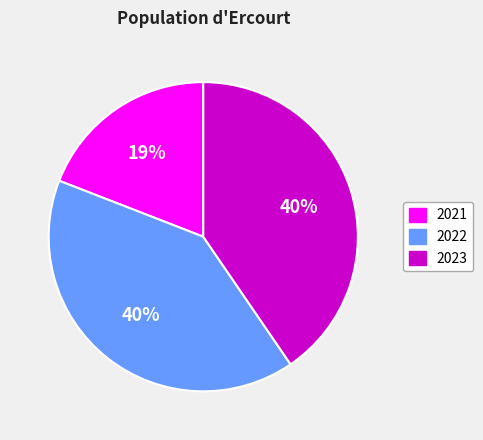

Between 2021 and 2023, which is larger?

2023